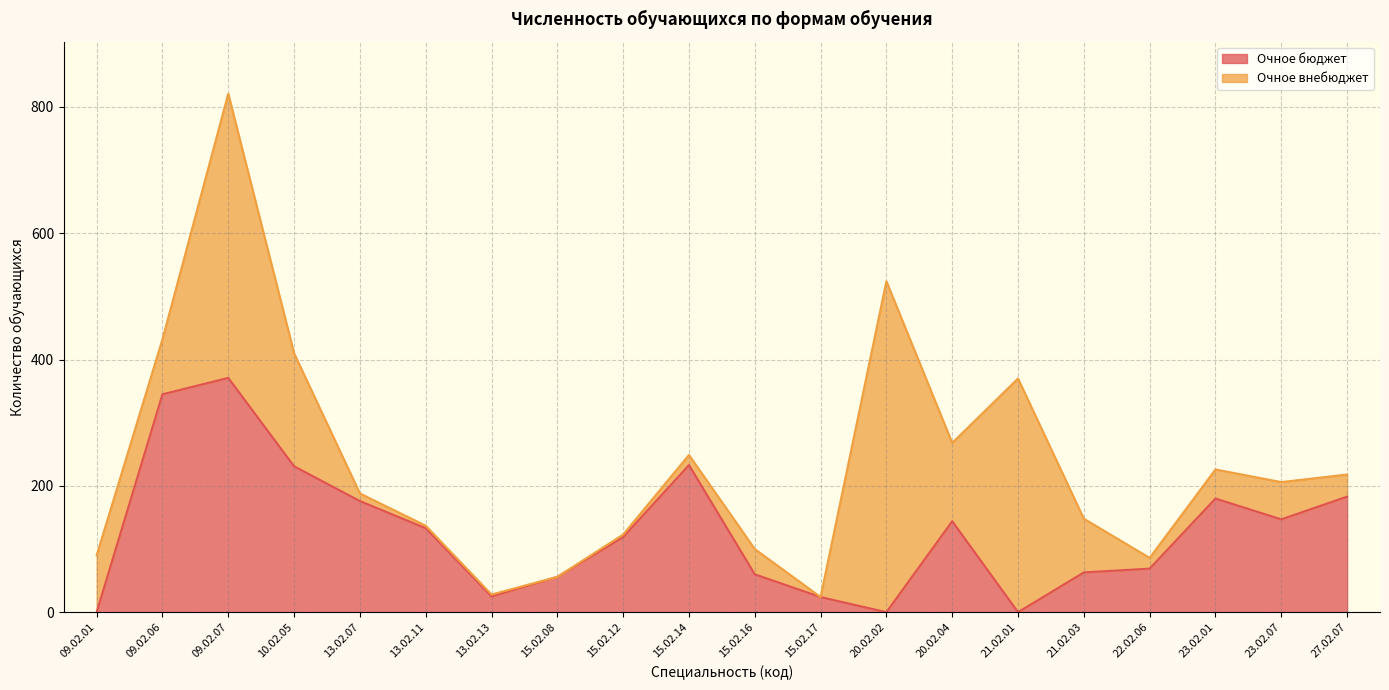

What is the ratio of the value at 10.02.05 to the value at 23.02.01?

1.3